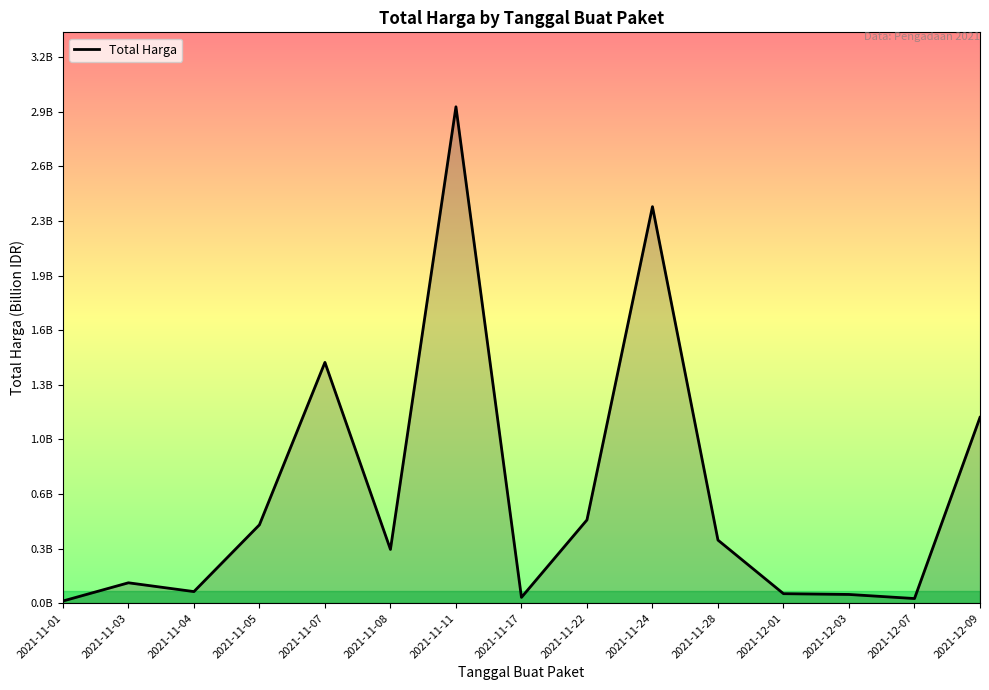

Does the chart display data point markers on the line(s)?

No